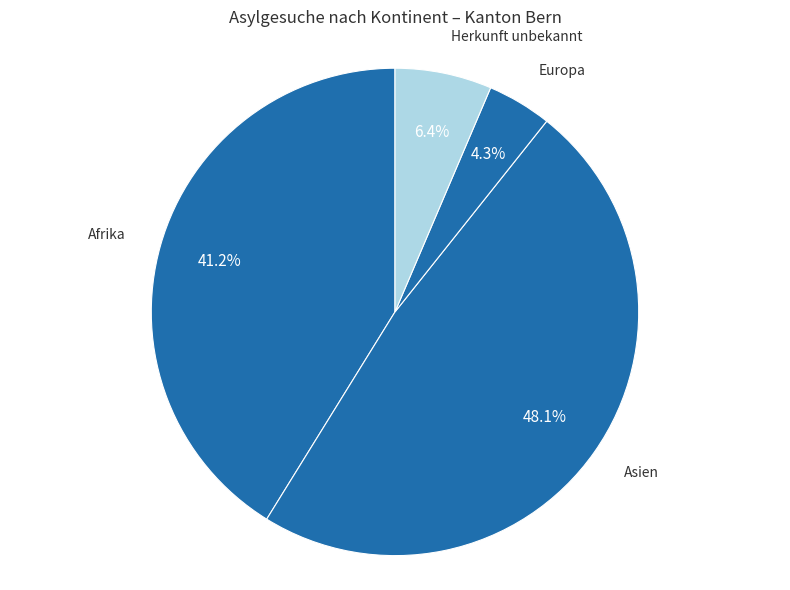

How many segments does this pie chart have?

4